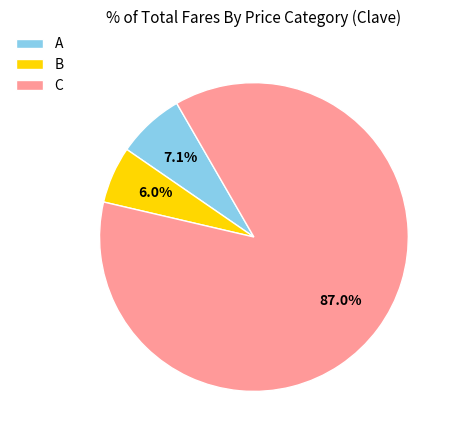

Which category has the biggest portion of the pie?

C